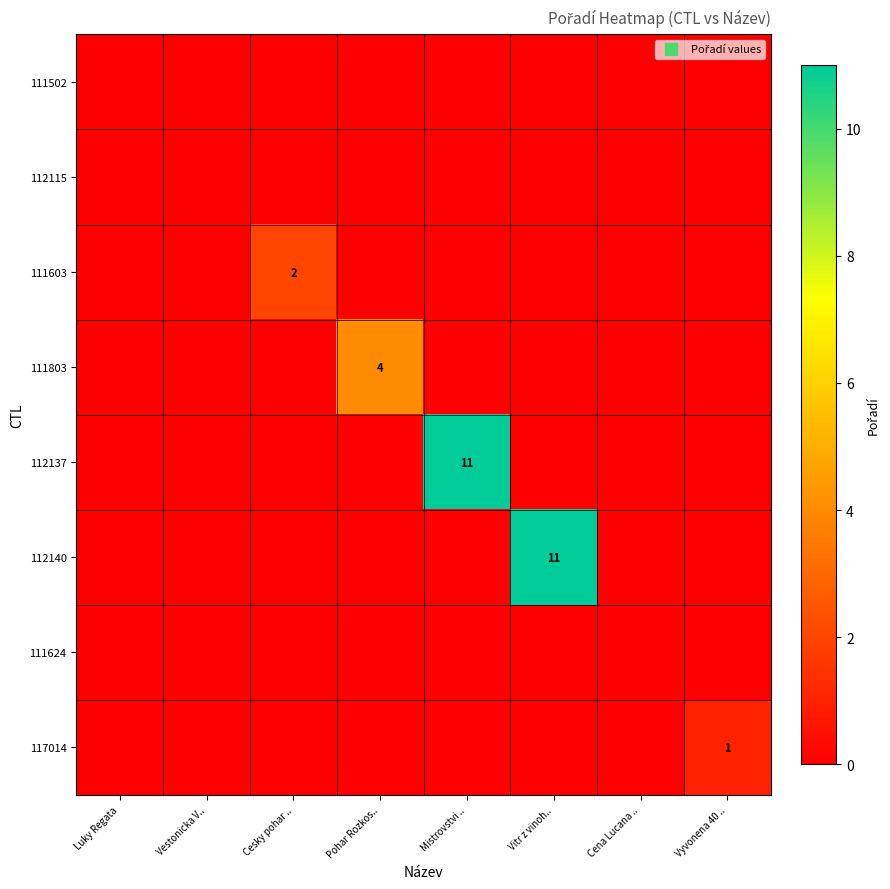

List the series in order of their peak value, highest first.

112137, 112140, 111803, 111603, 117014, 111502, 112115, 111624